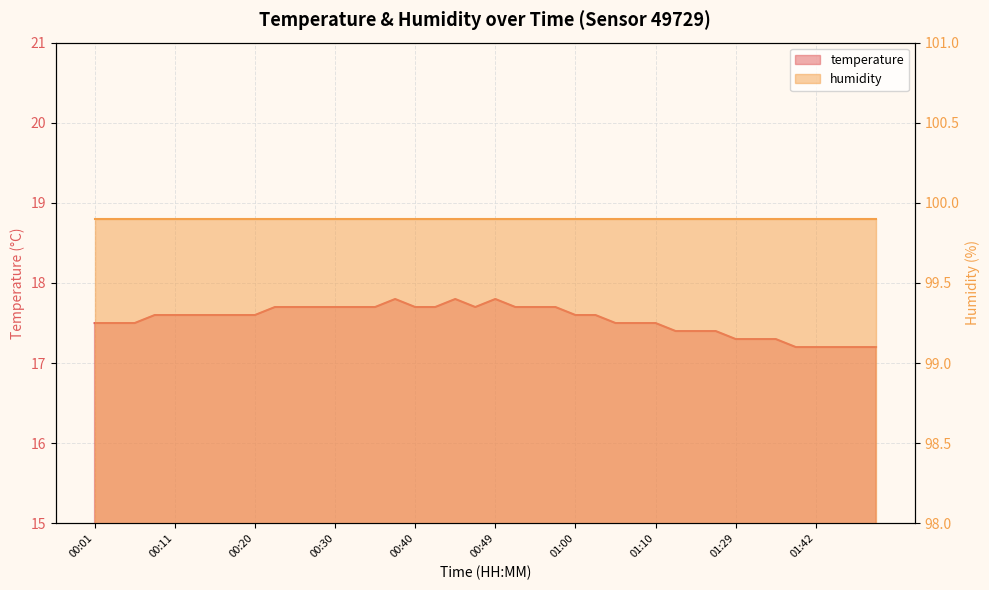

Rank the categories by value from highest to lowest.

00:37, 00:45, 00:49, 00:23, 00:25, 00:28, 00:30, 00:32, 00:35, 00:40, 00:42, 00:47, 00:52, 00:55, 00:57, 00:08, 00:11, 00:13, 00:15, 00:18, 00:20, 01:00, 01:02, 00:01, 00:03, 00:06, 01:05, 01:07, 01:10, 01:12, 01:18, 01:20, 01:29, 01:34, 01:37, 01:40, 01:42, 01:47, 01:50, 01:52